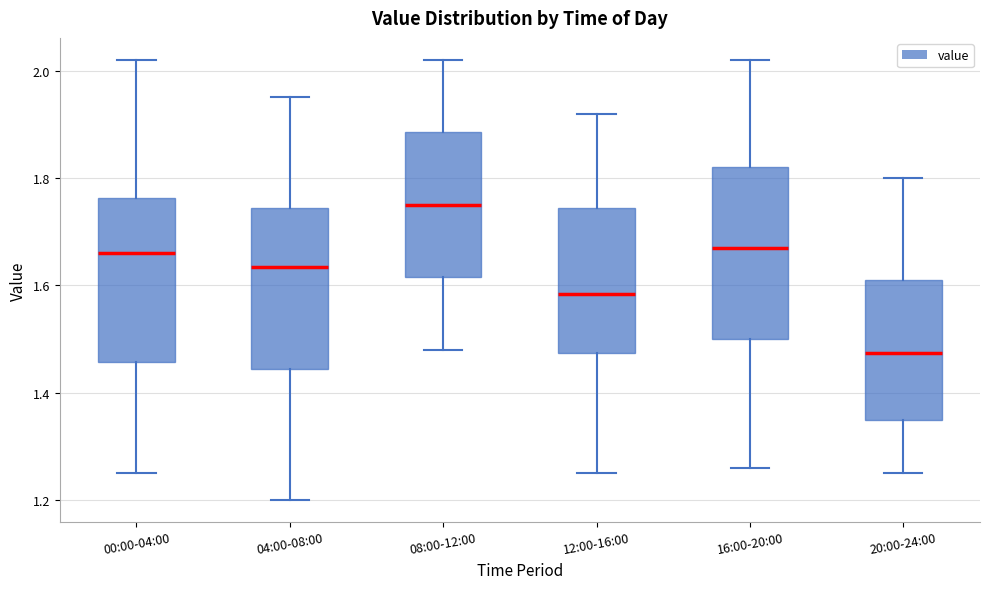

Where does the lower whisker of the box for 04:00-08:00 end on the y-axis? The values are not printed on the chart, so give them approximately, as read against the axis.

1.20